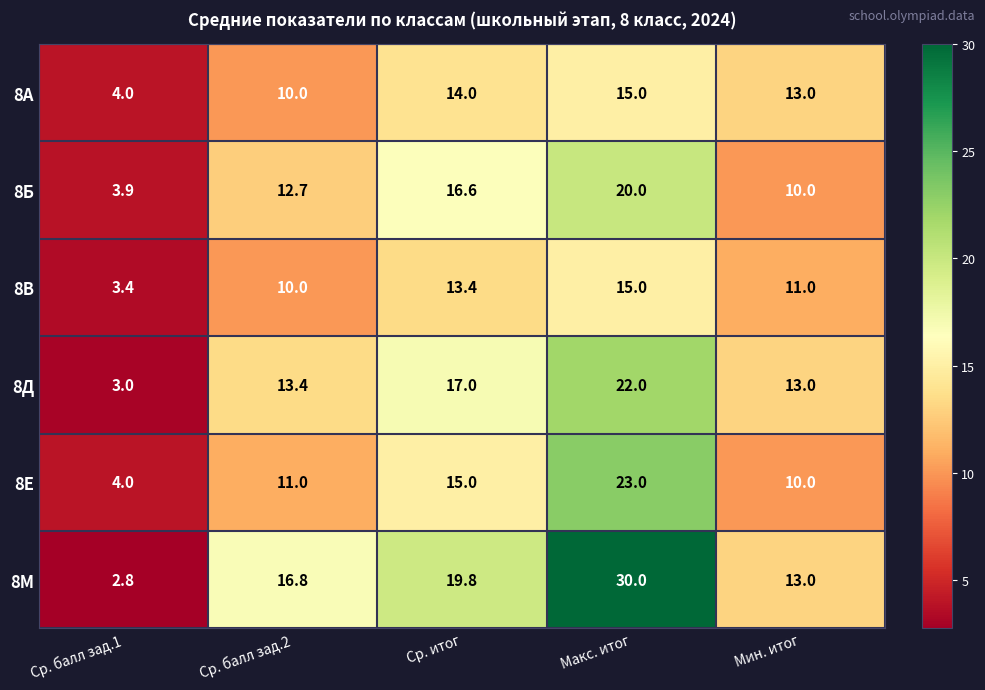

At how many categories does at least one series exceed 28?

1